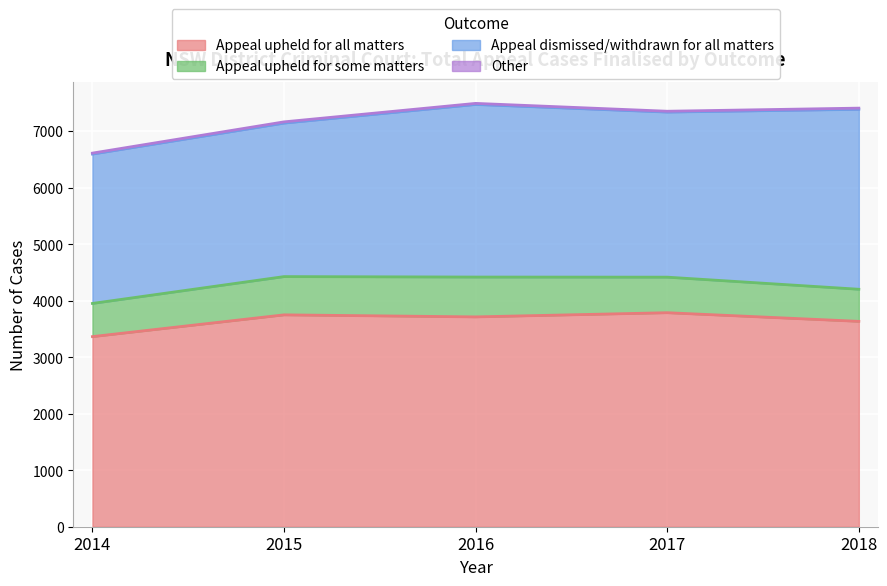

At how many categories does at least one series exceed 2467?

5